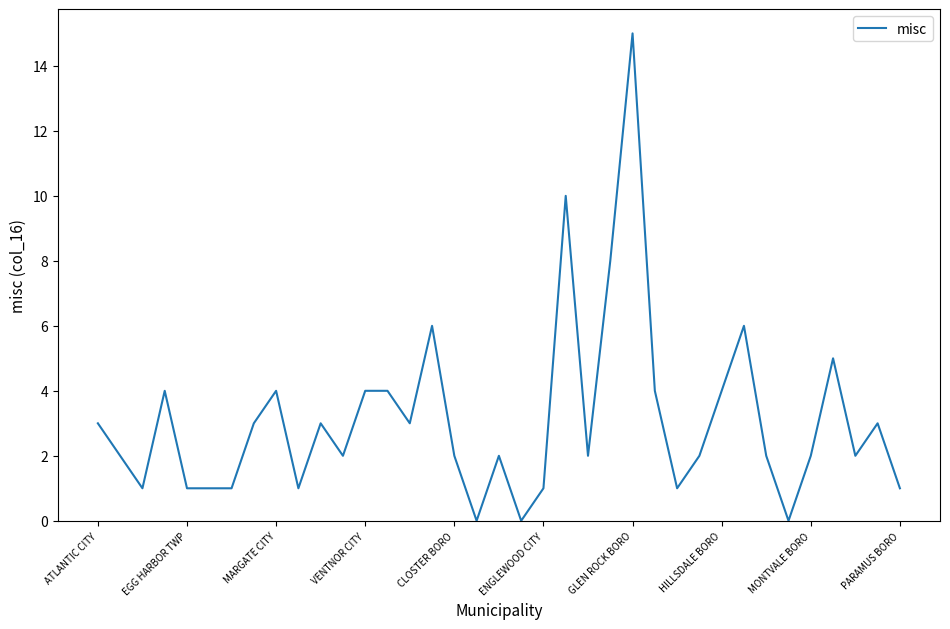

What is the difference between the maximum and minimum values?

15